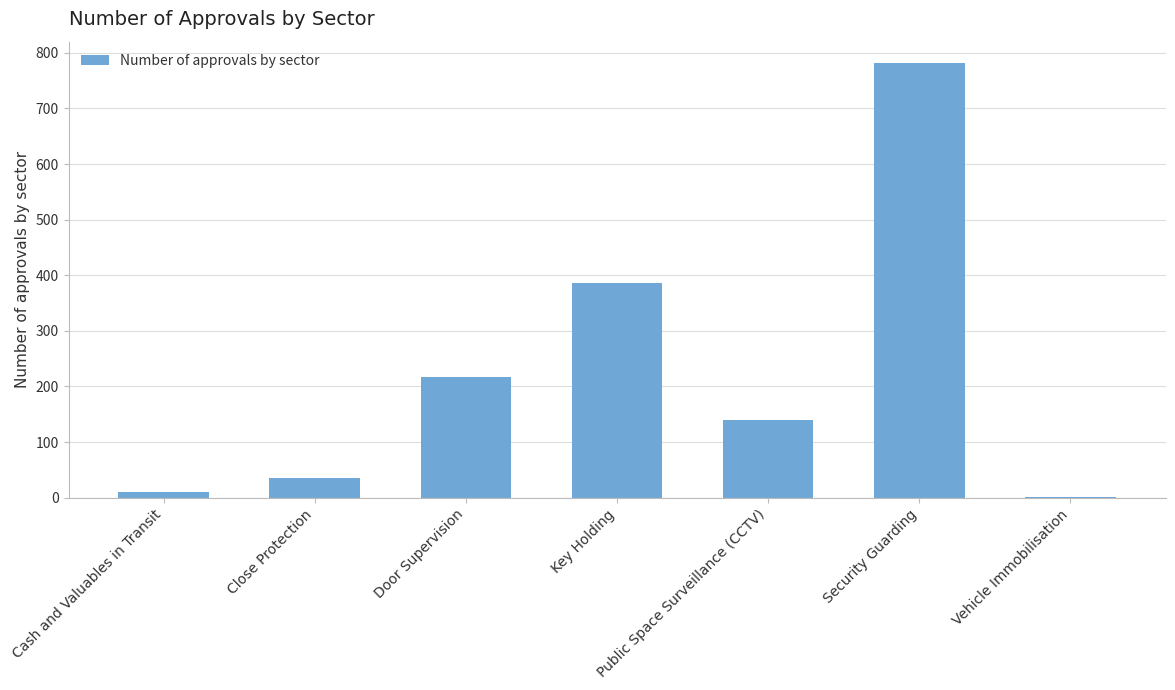

True or false: the data shows 139 at Public Space Surveillance (CCTV).

True